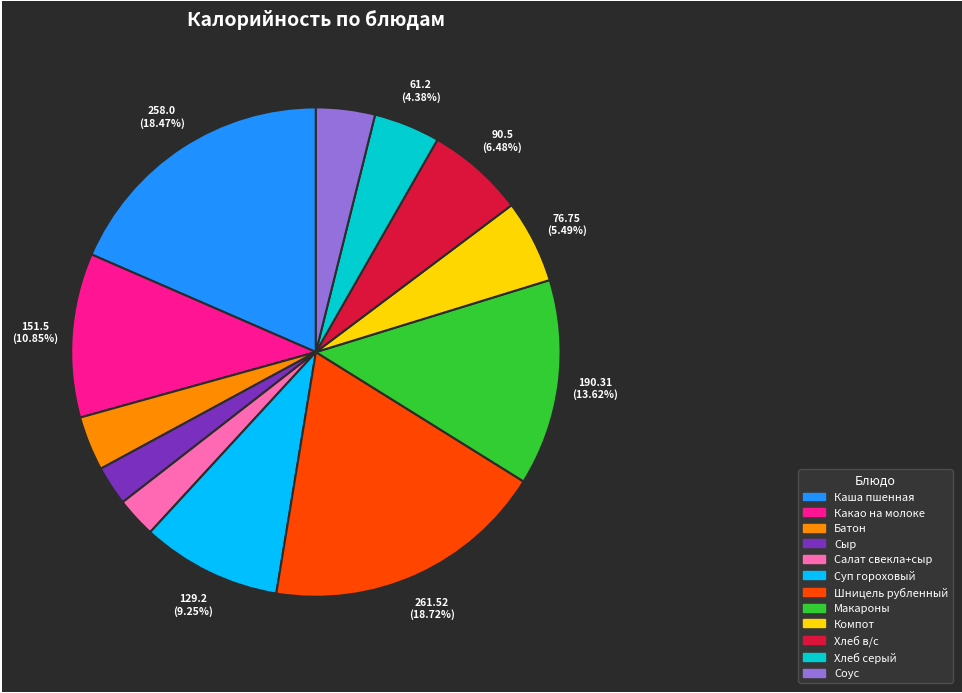

Is there a majority slice in this chart?

No